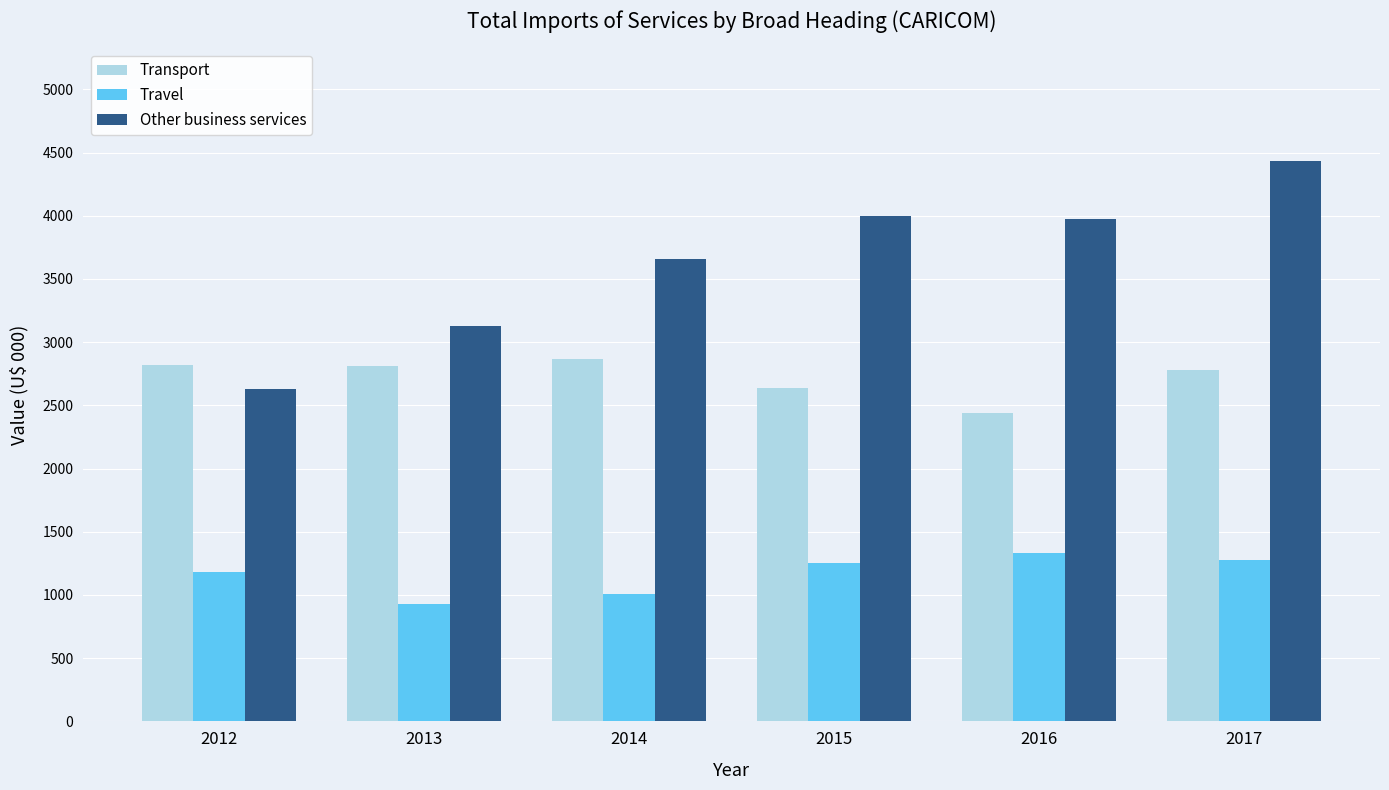

Which series has the widest spread of values?

Other business services